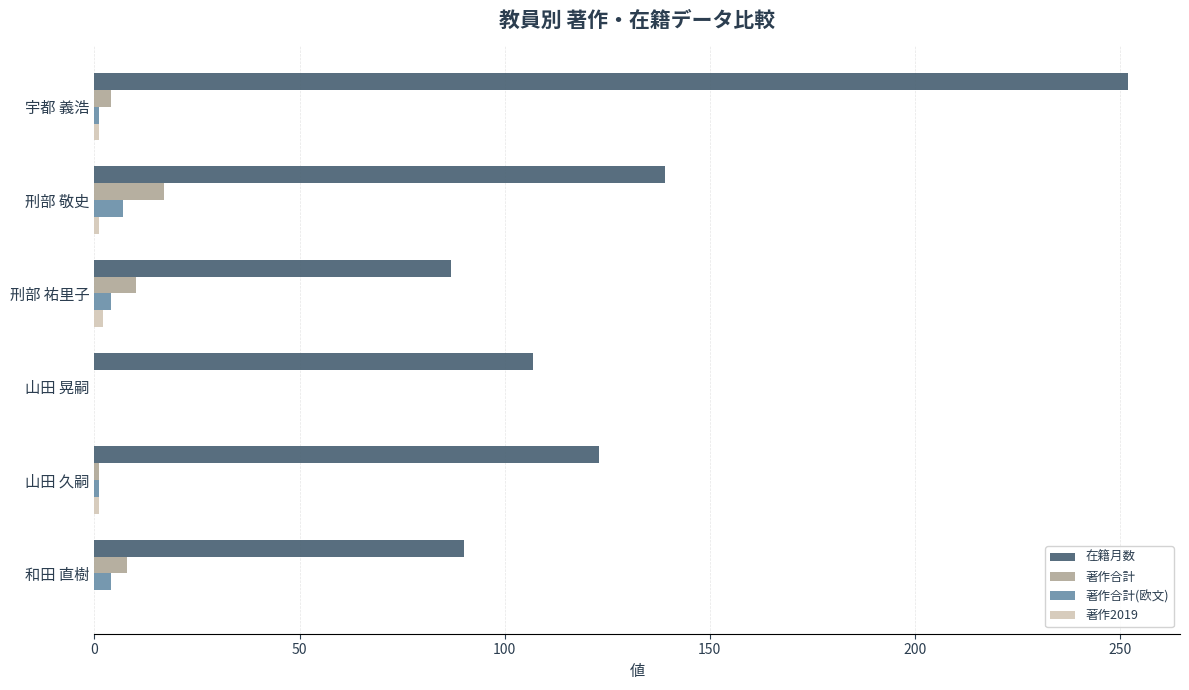

True or false: 在籍月数 has a value of 123 at 山田 久嗣.

True